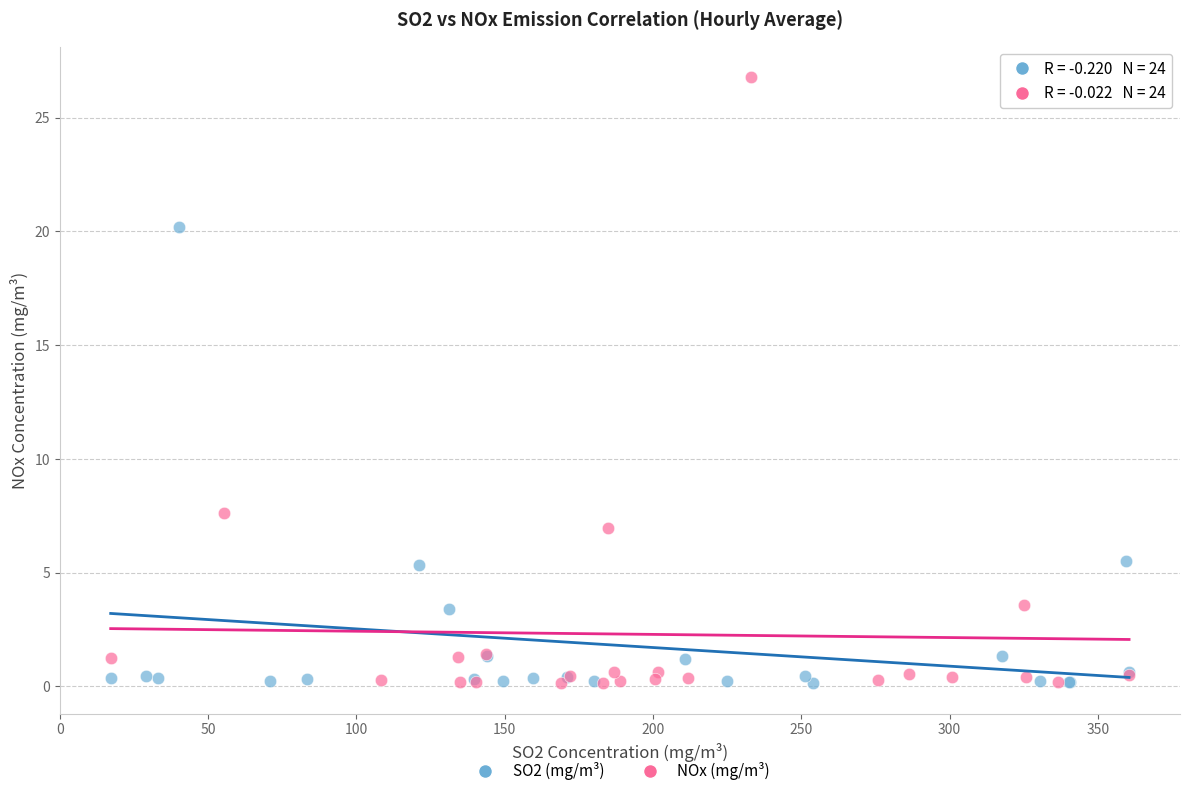

Which series has the widest spread of Y values?

NOx (mg/m³)